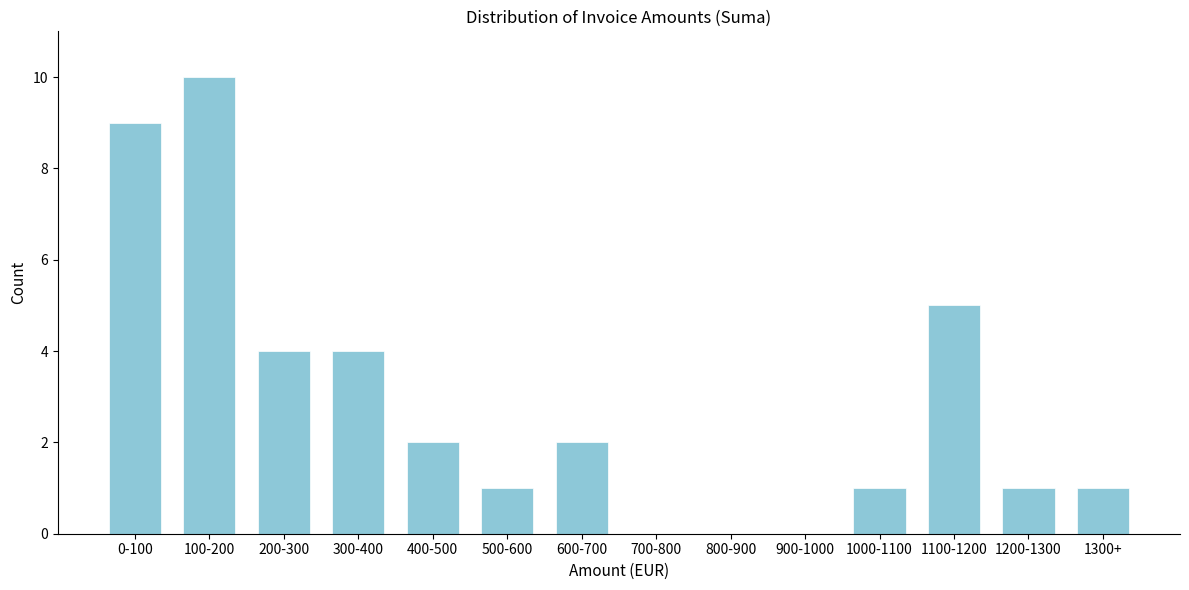

Reading left to right, transcribe all the data shown in this chart.

0-100=9	100-200=10	200-300=4	300-400=4	400-500=2	500-600=1	600-700=2	700-800=0	800-900=0	900-1000=0	1000-1100=1	1100-1200=5	1200-1300=1	1300+=1